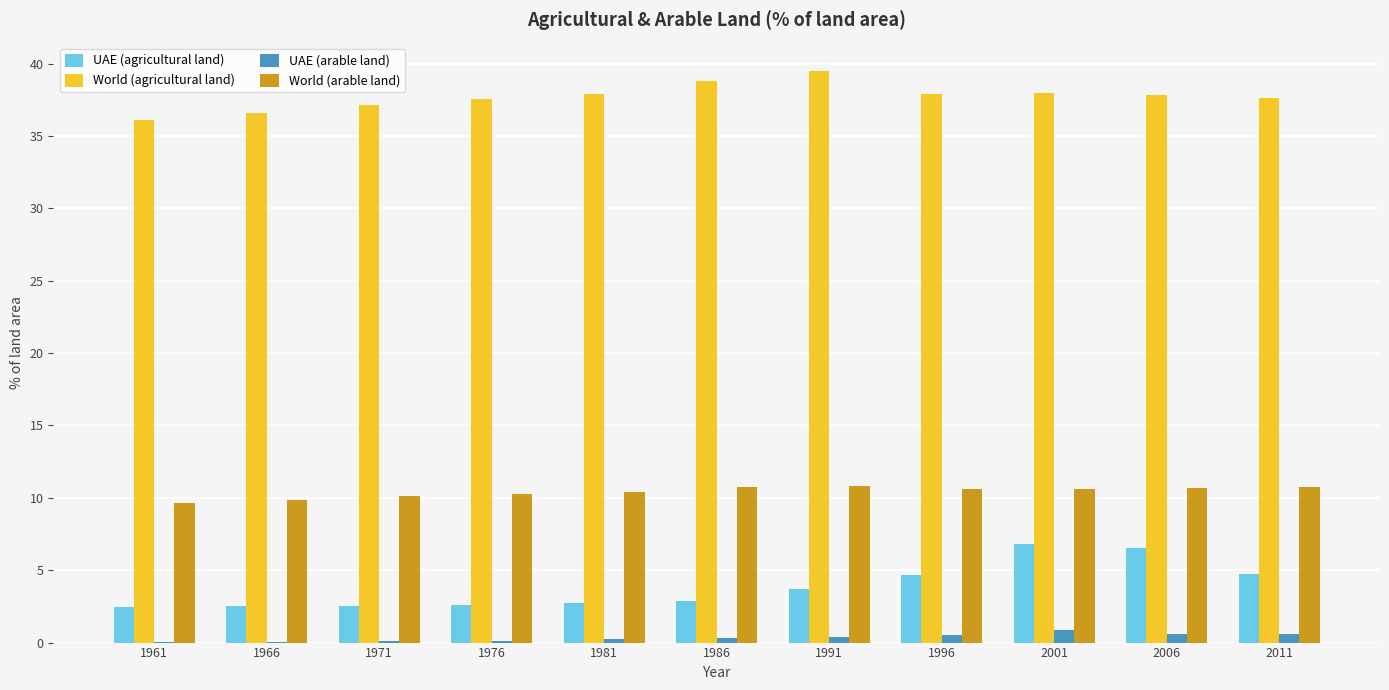

The value of UAE (arable land) at 1961 is 0.1. True or false?

True